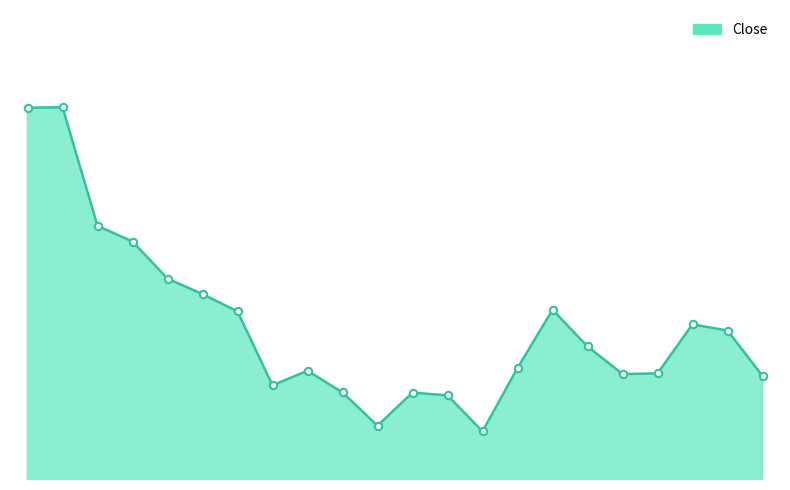

Is this an area chart (filled region under the line)?

Yes